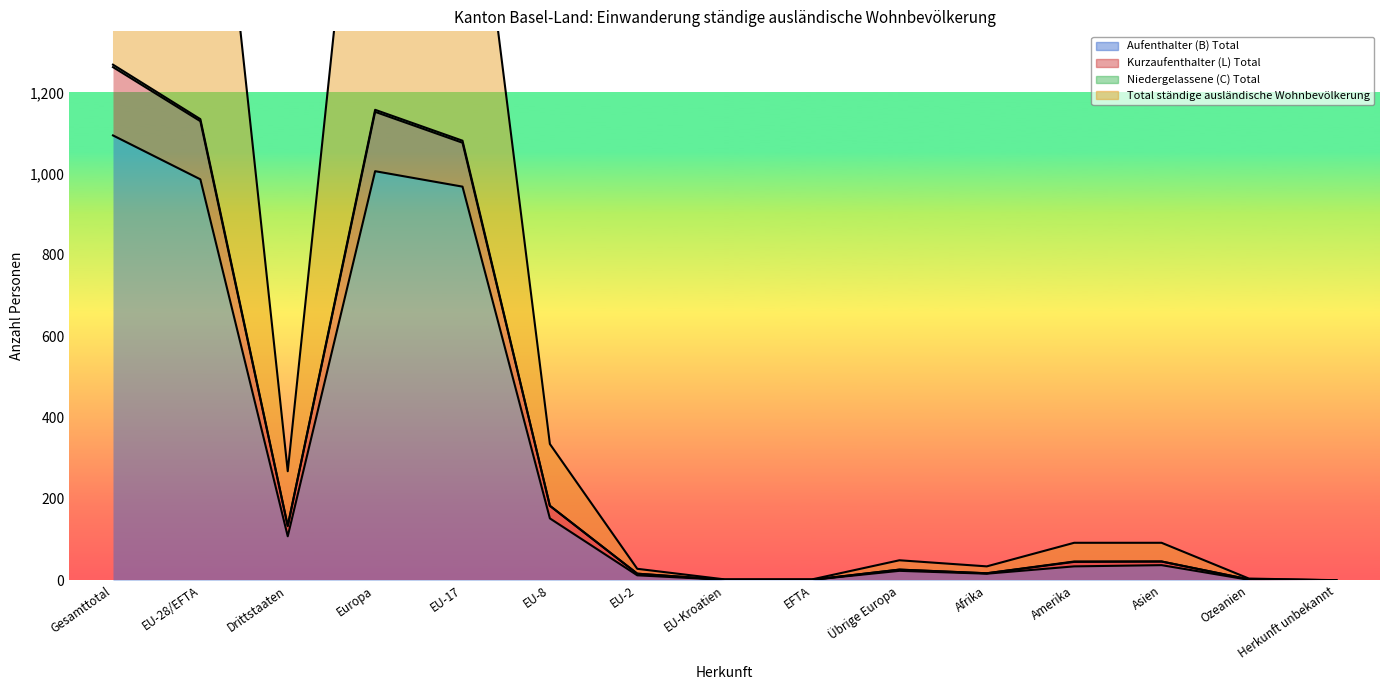

What is the label of the 12th point from the left?

Amerika